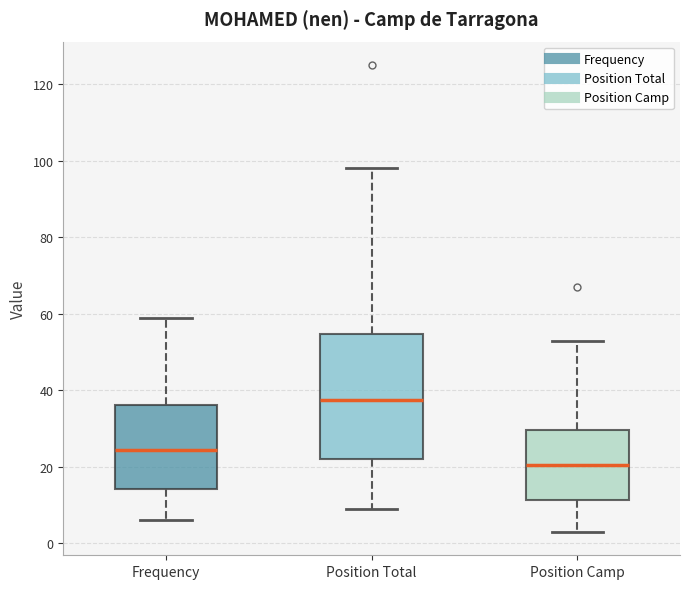

Which box has the lowest median line?

Position Camp